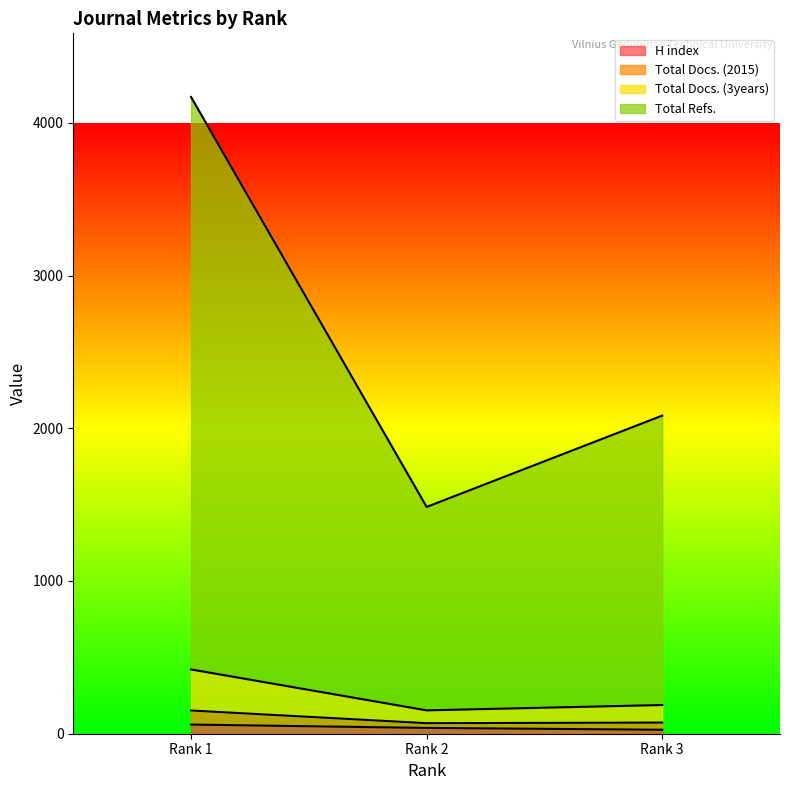

What are all the series names shown in the legend?

H index, Total Docs. (2015), Total Docs. (3years), Total Refs.